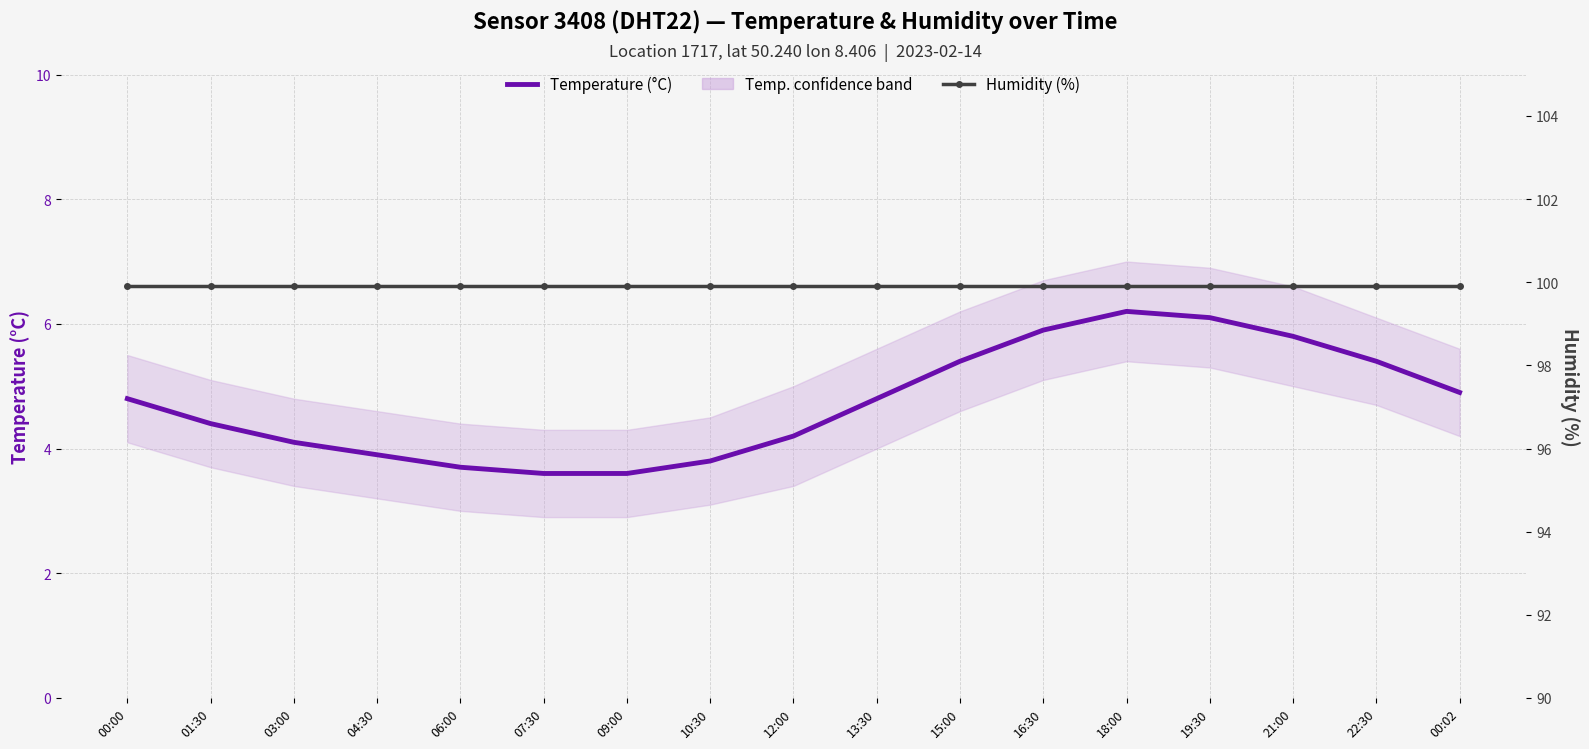

True or false: Humidity (%) has a value of 99.9 at 00:02.

True